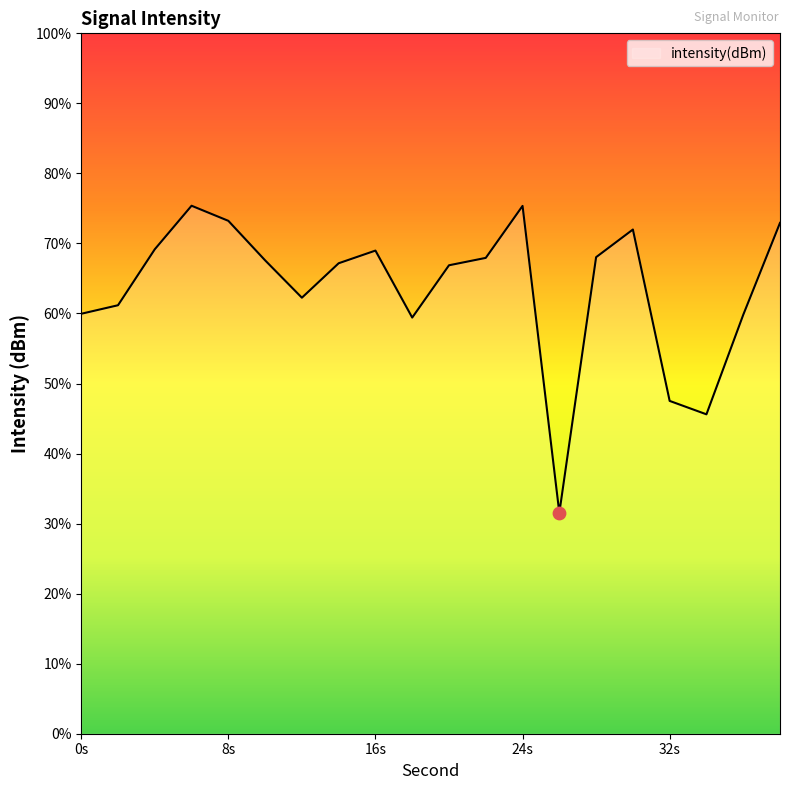

Between 14 and 16, which is larger?

16